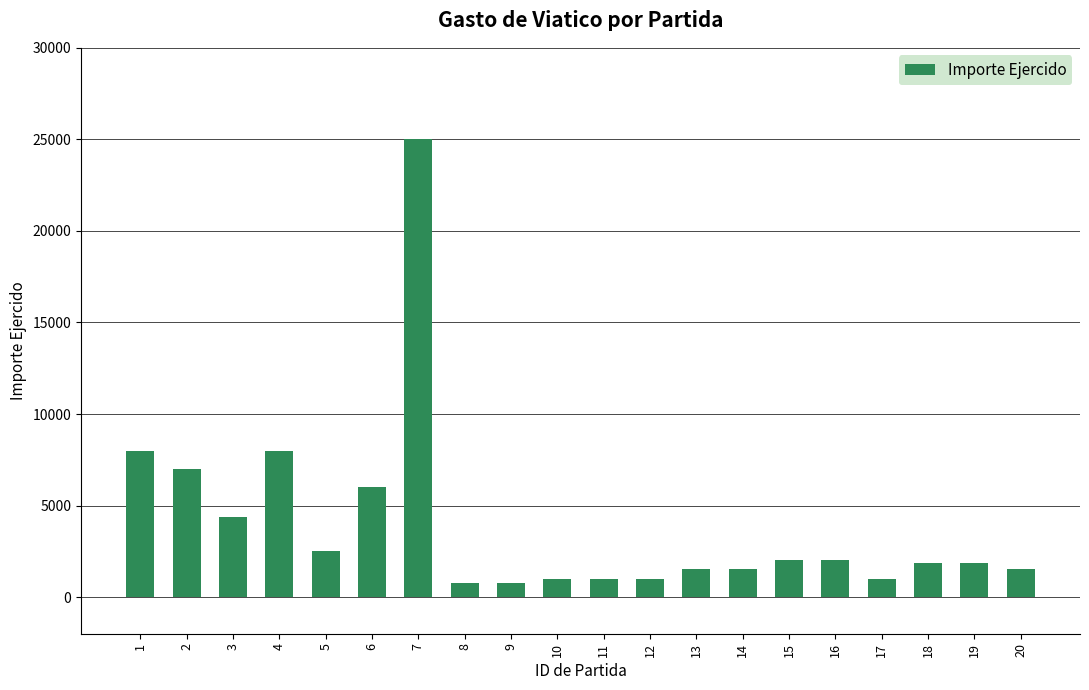

What is the smallest value displayed?

750.0